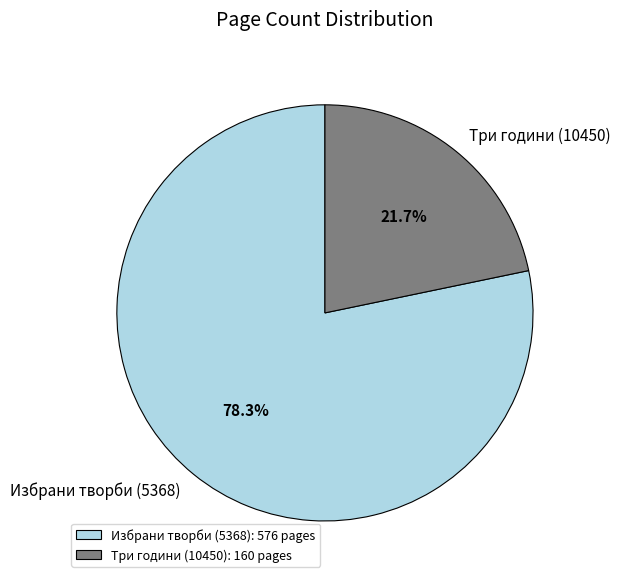

How many slices are in this pie chart?

2